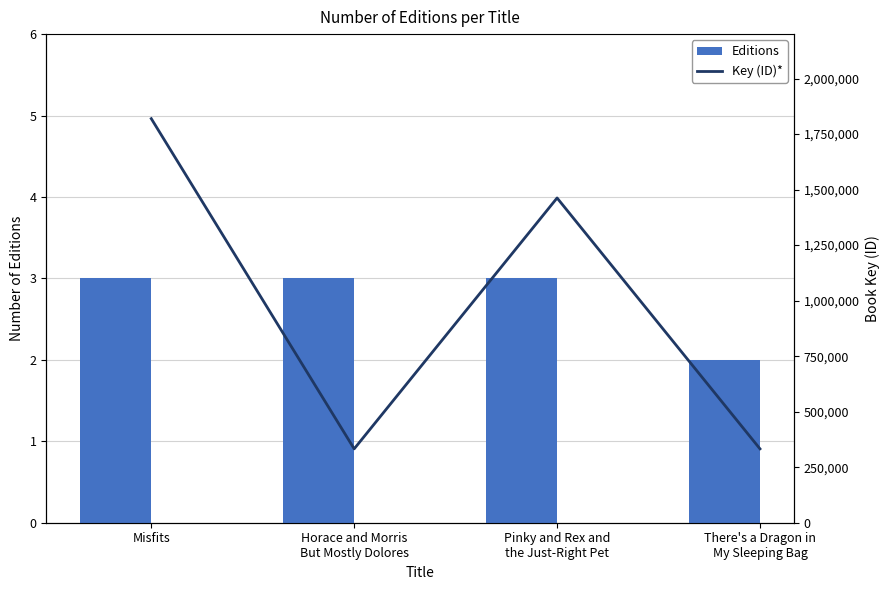

Which series has the largest total across all categories?

Key (ID)*